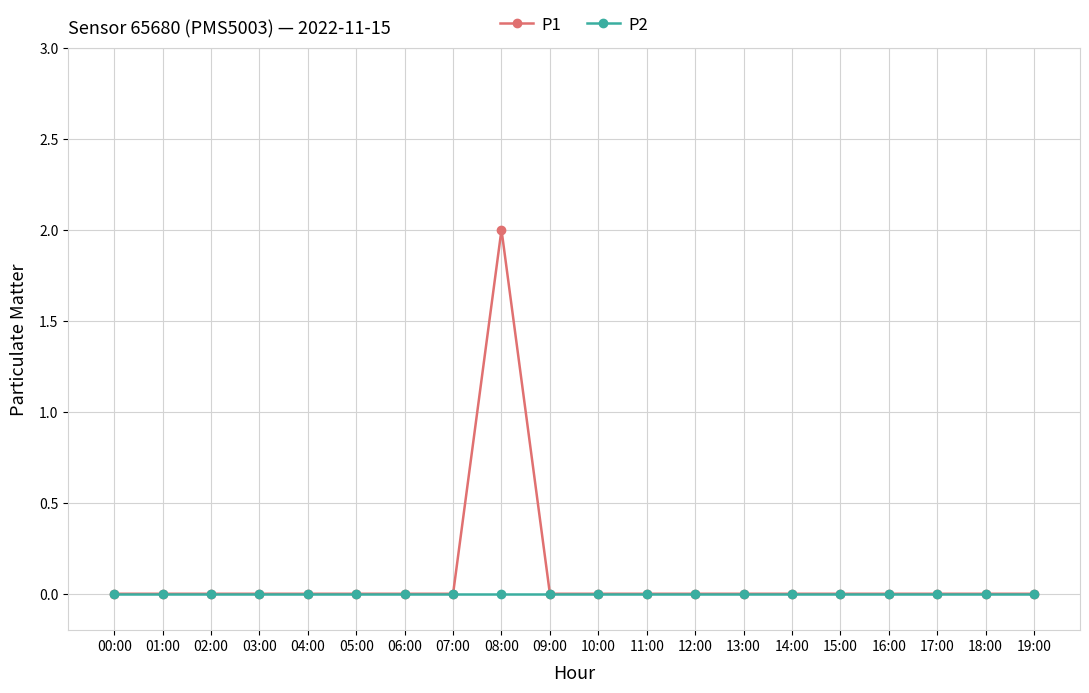

What is the greatest value displayed?

2